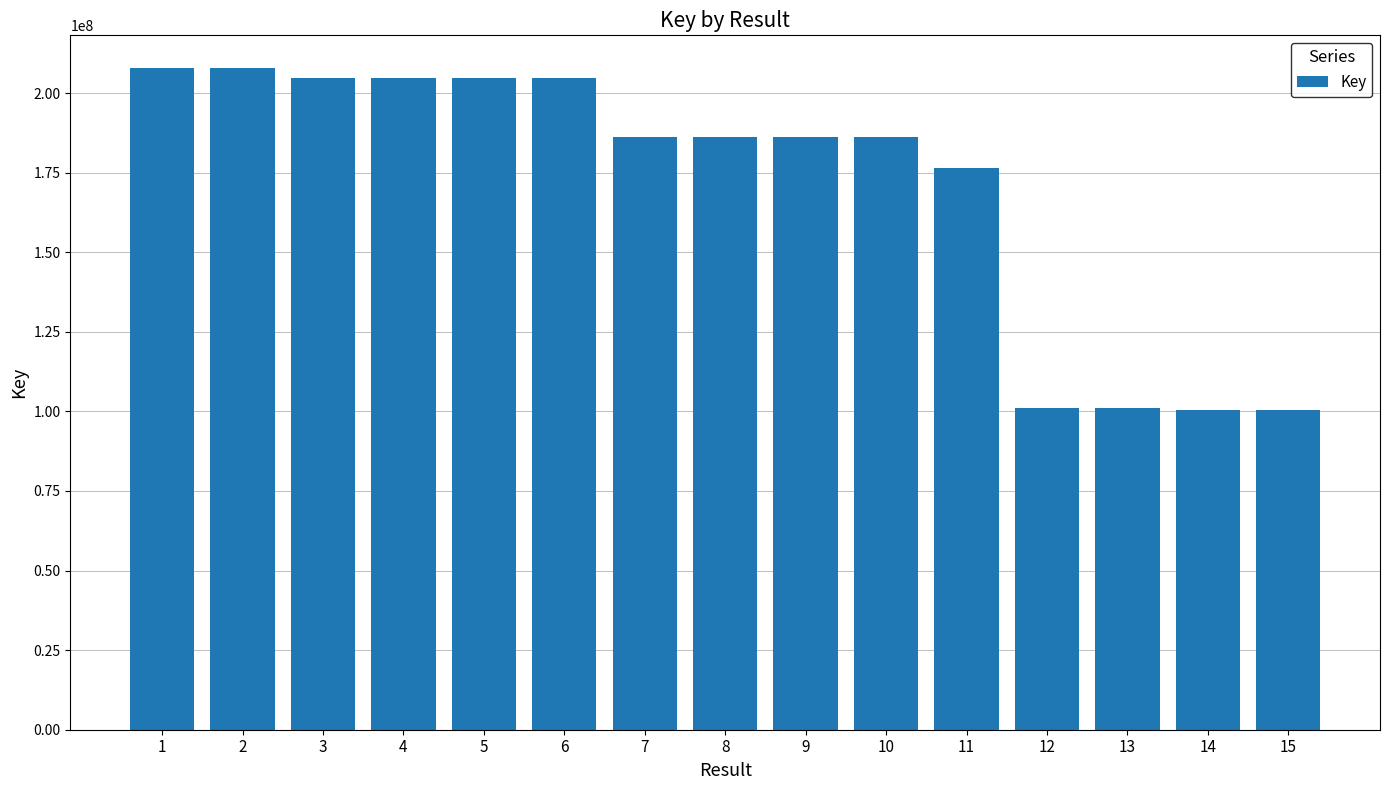

True or false: the data shows 89146073 at 3.

False